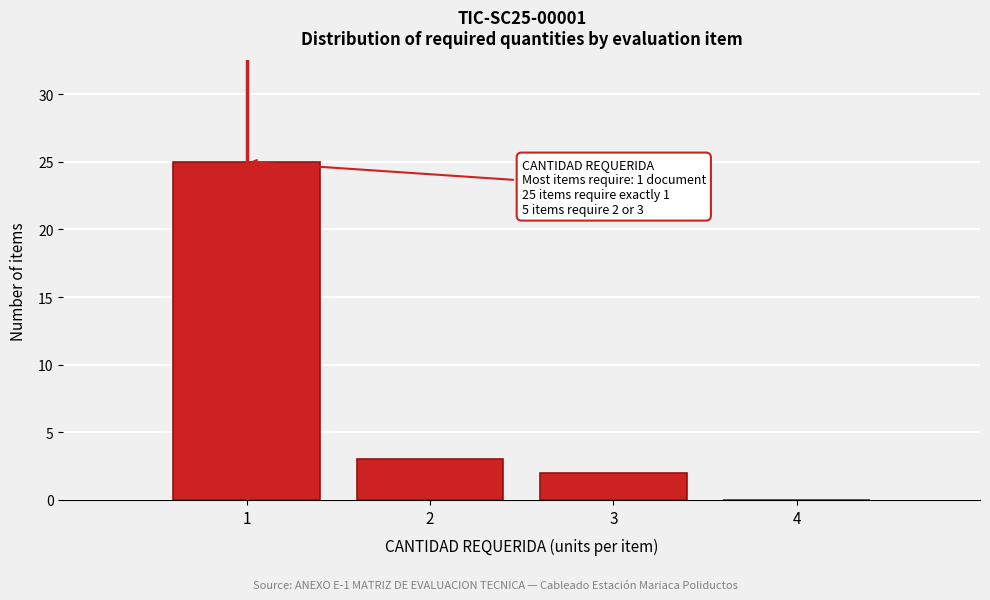

Reading left to right, list all the values displayed in this chart.

1=25	2=3	3=2	4=0